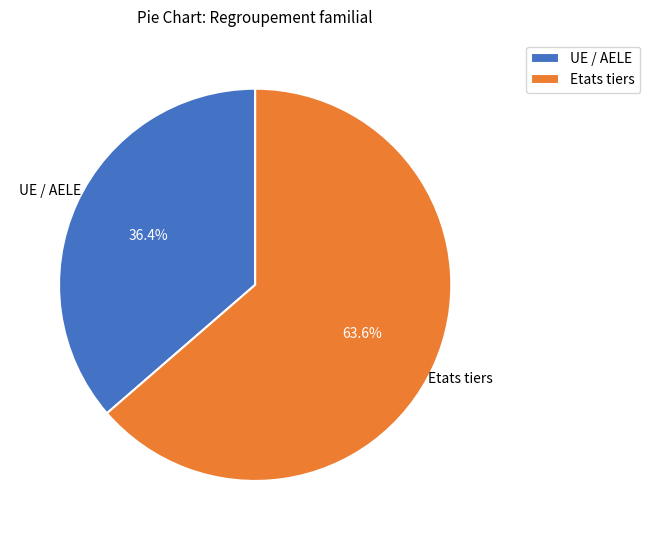

Rank the categories by value from lowest to highest.

UE / AELE, Etats tiers